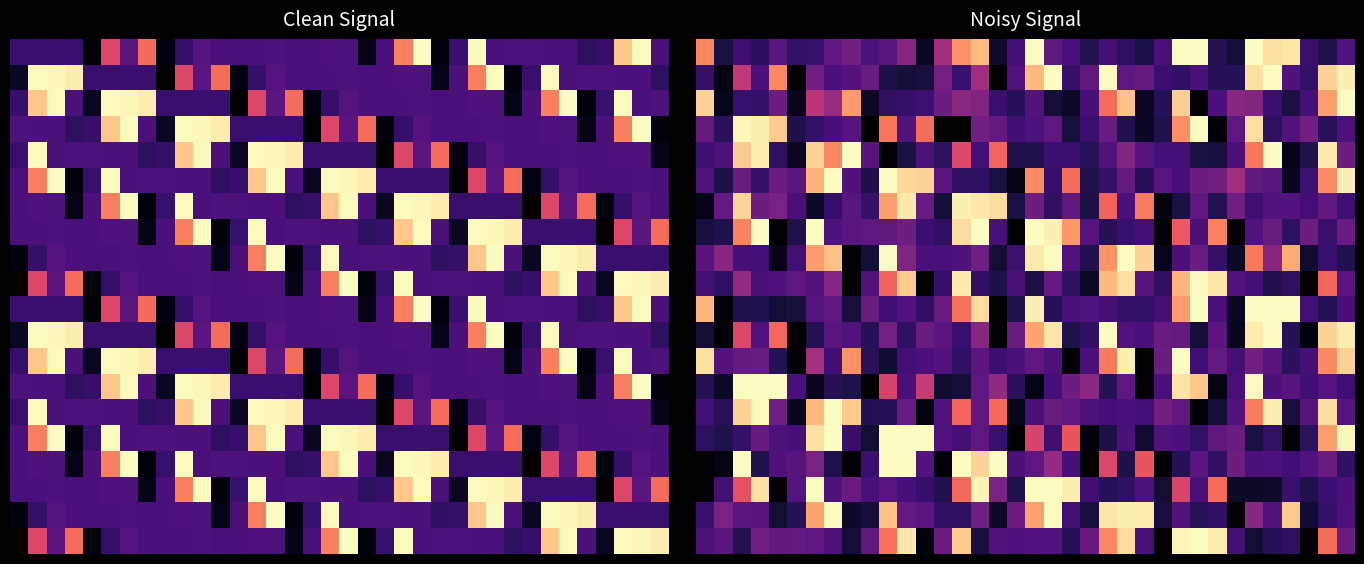

At which category does the chart reach its peak across all series?

18